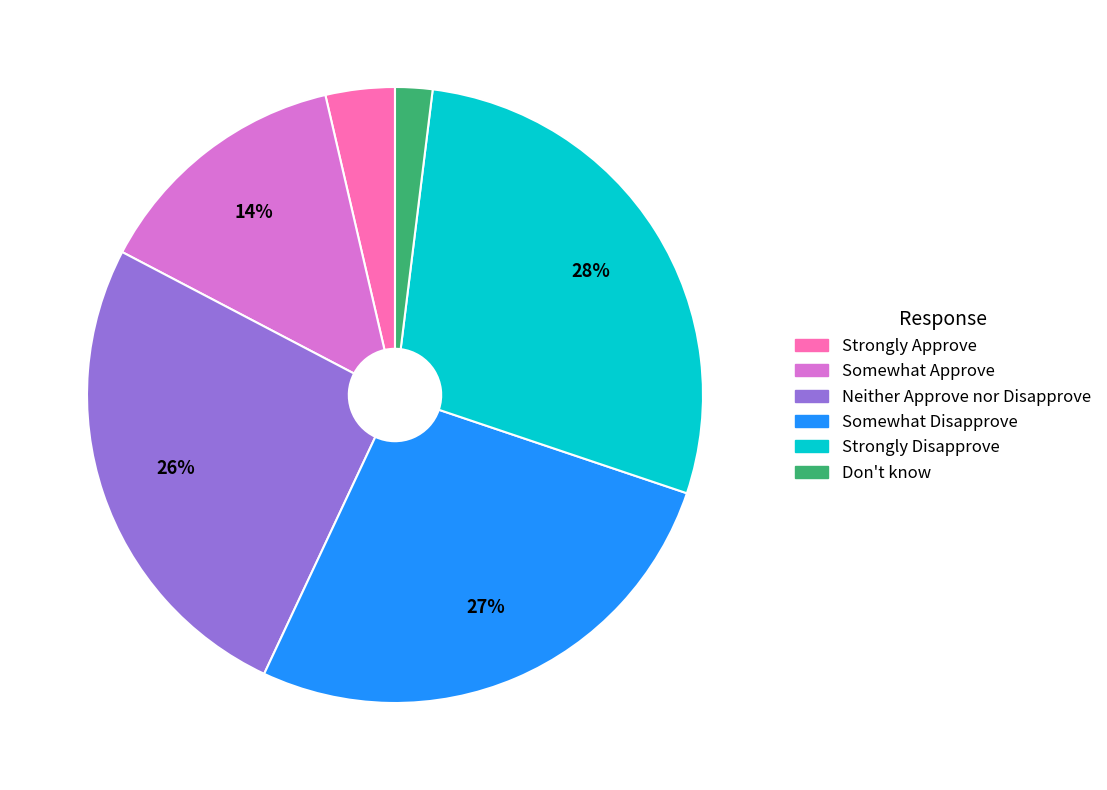

How many segments does this pie chart have?

6